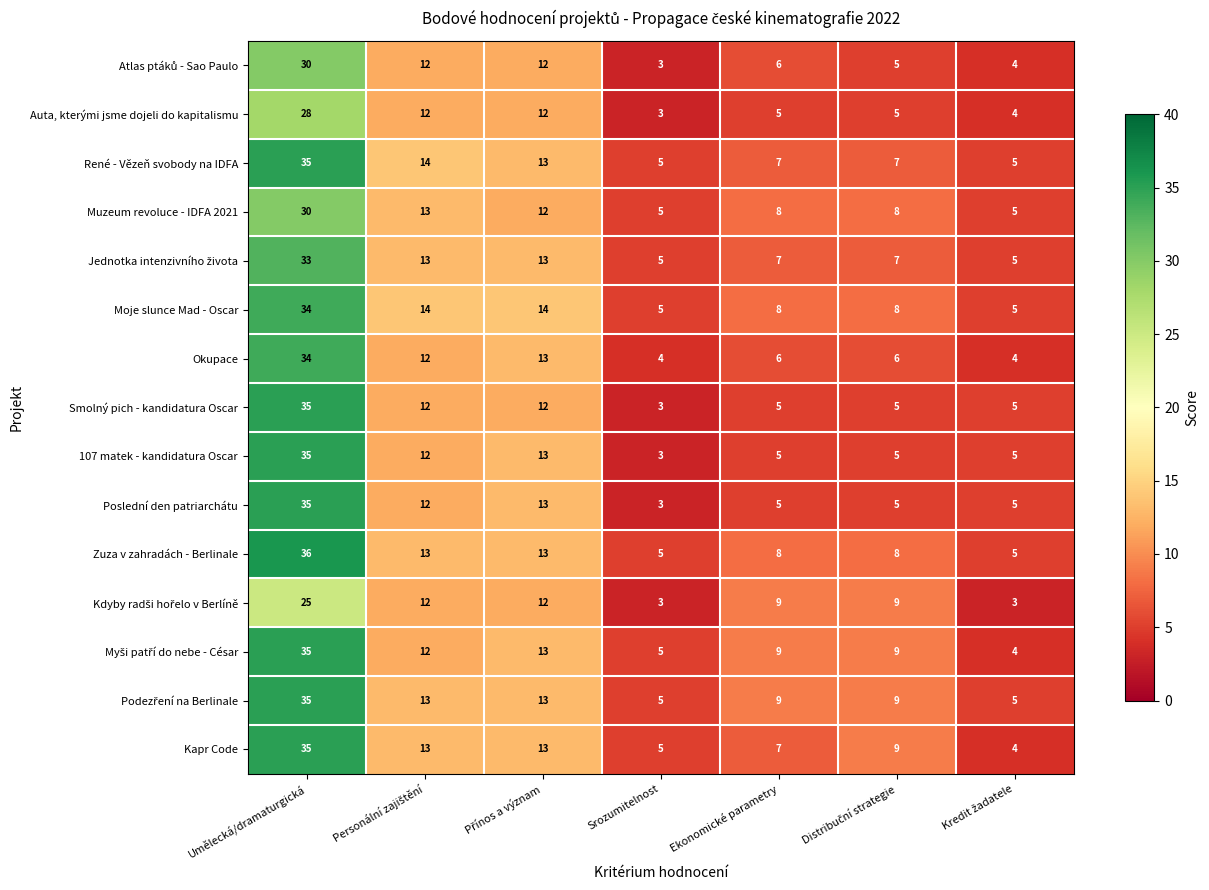

Where does the Muzeum revoluce - IDFA 2021 series first go above 8?

Umělecká/dramaturgická